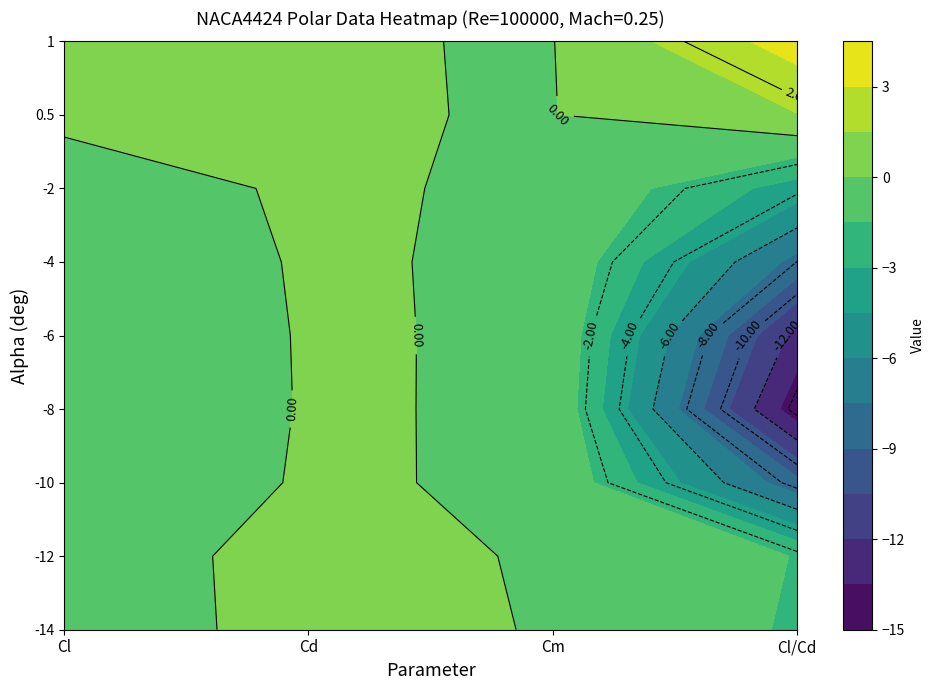

Where is -12 nearest to the value 0?

2